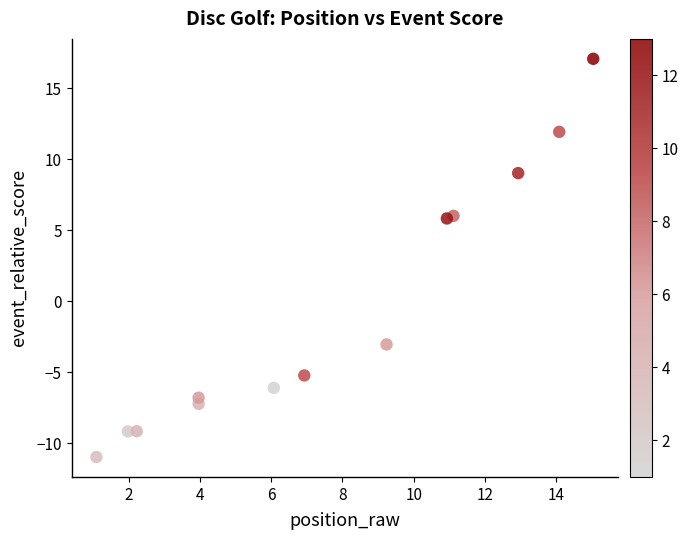

What is the range of Y values (max minus min)?

28.0